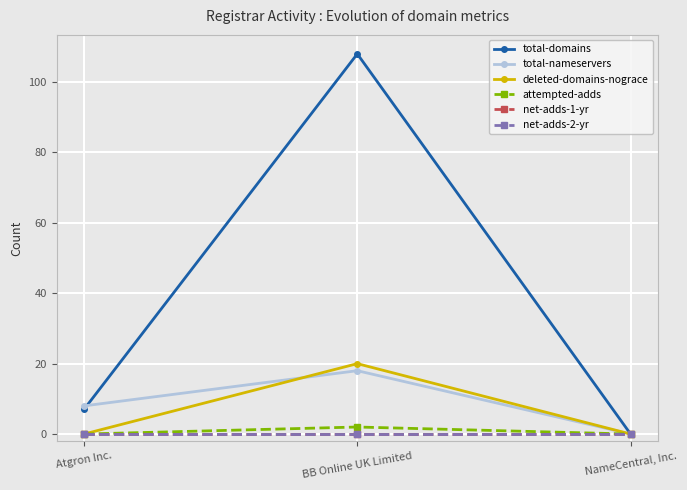

Is this an area chart (filled region under the line)?

No